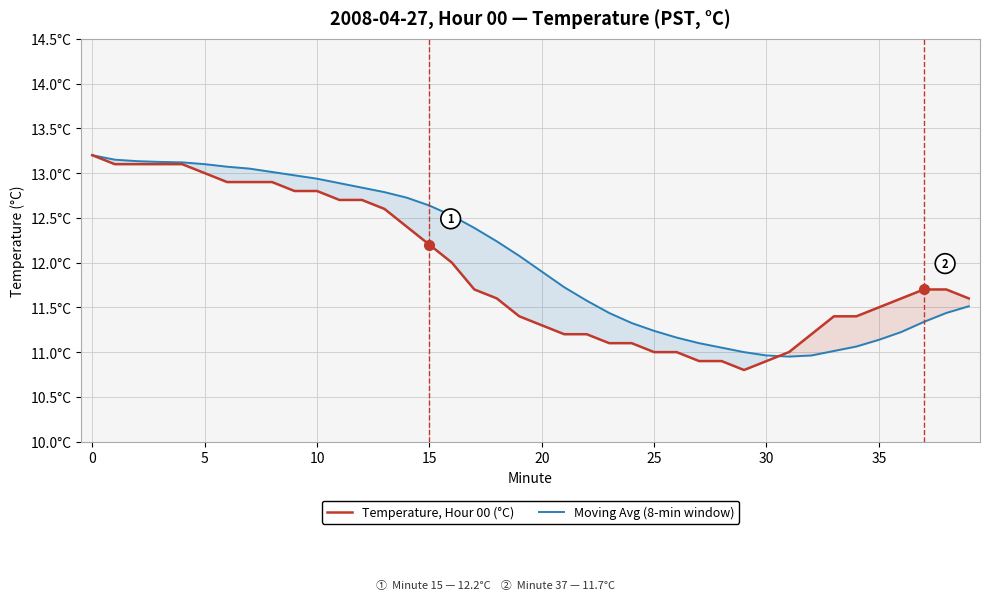

How many values in the Moving Avg (8-min window) series are below 12?

20